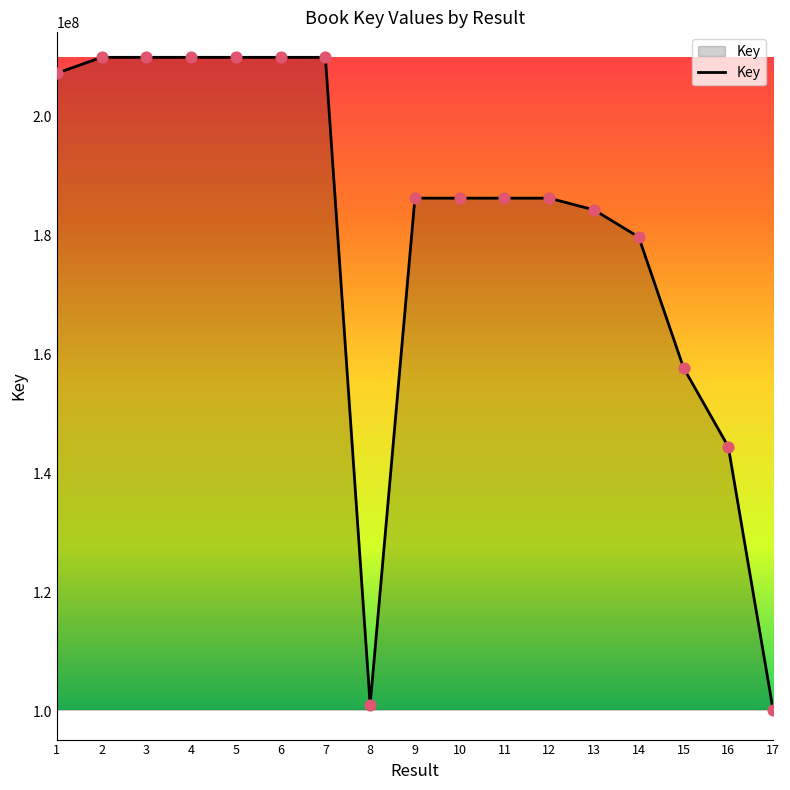

What is the ratio of the value at 15 to the value at 7?

0.8